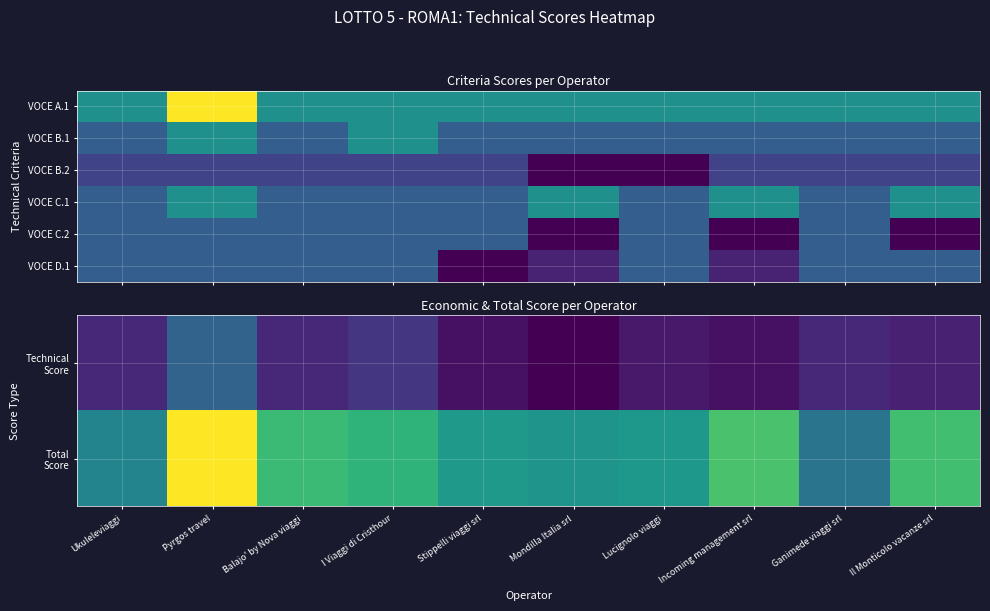

At how many categories does at least one series exceed 39?

5